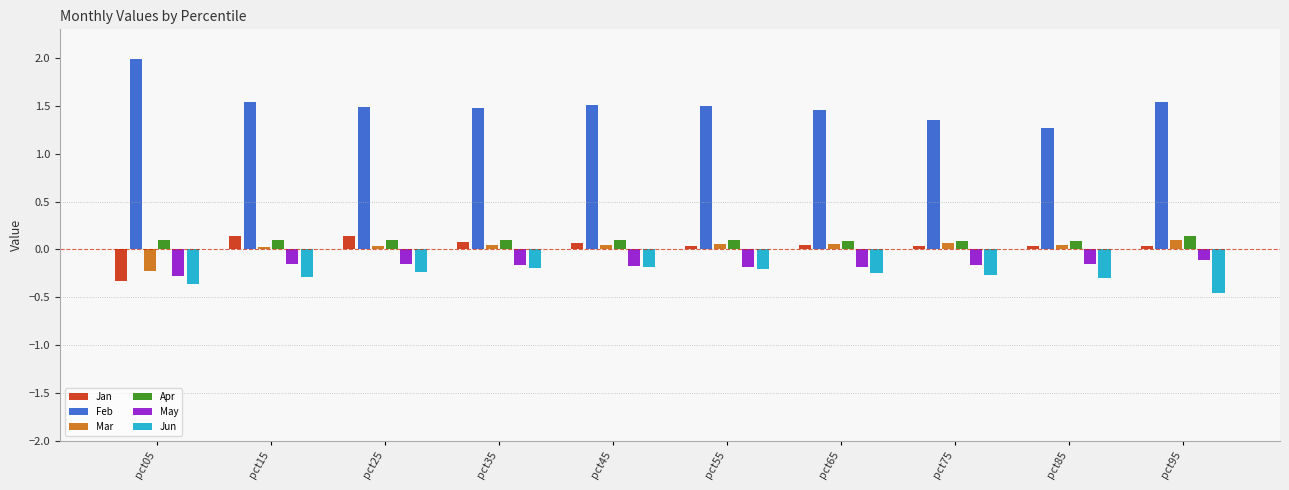

Which label corresponds to the smallest value in the chart?

pct95